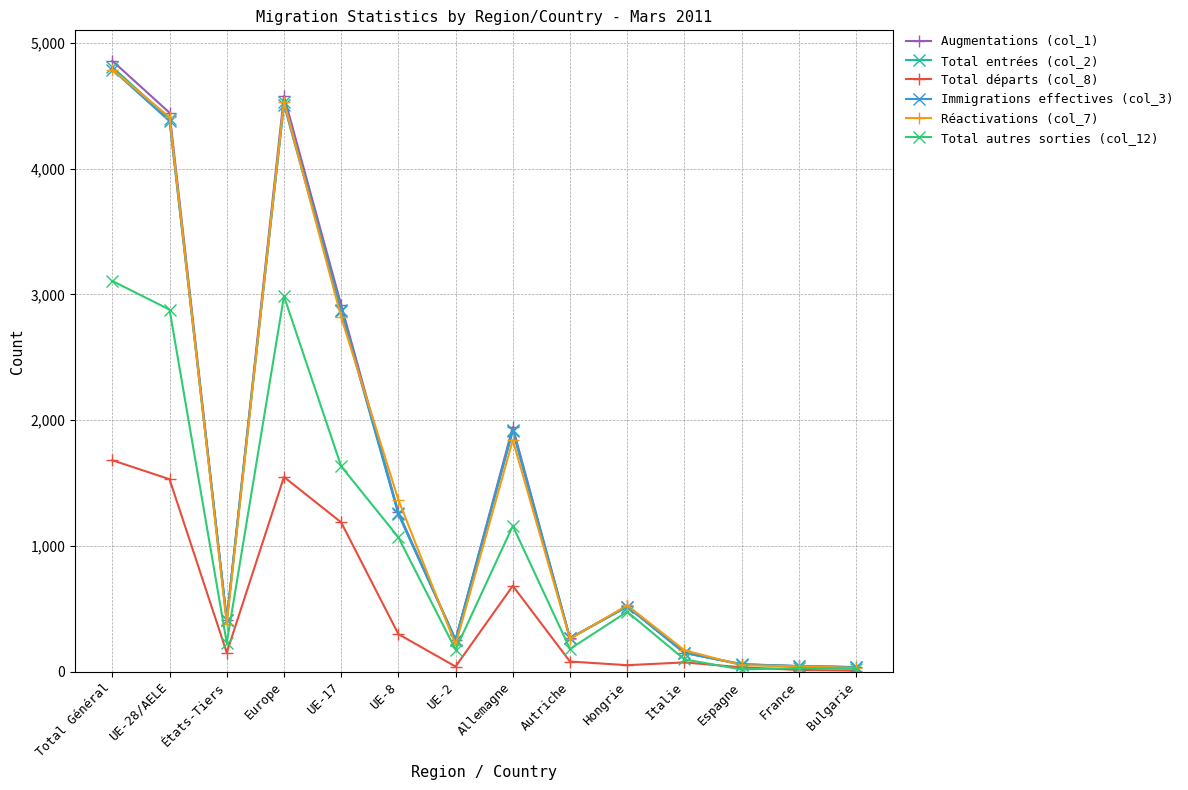

What is the difference between the highest and lowest values at Total Général?

3177